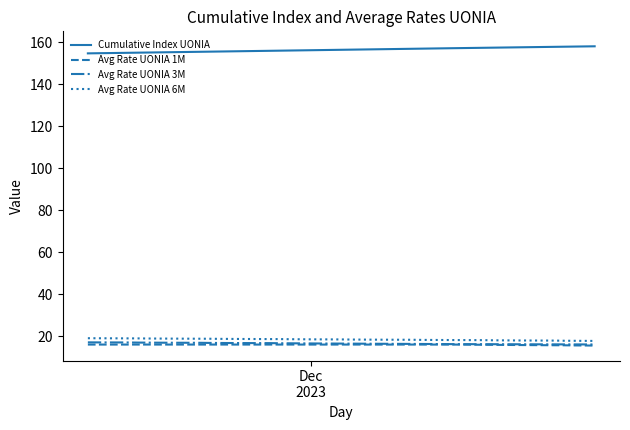

What is the maximum value for Avg Rate UONIA 3M?

17.2